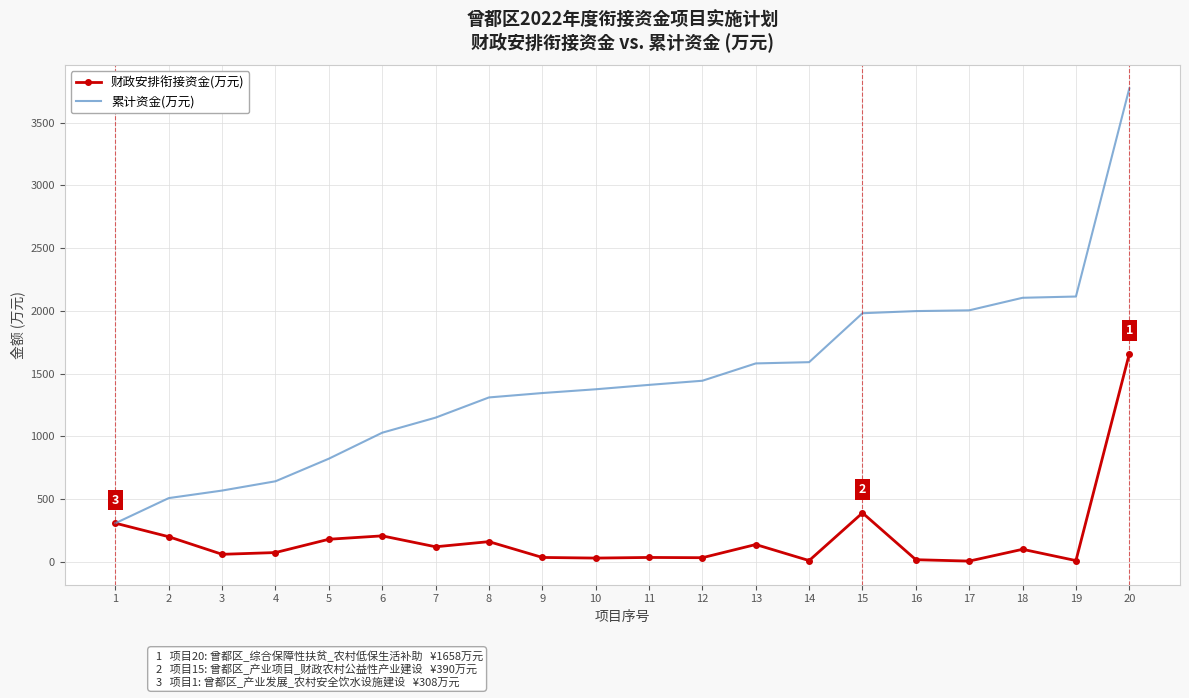

The value of 财政安排衔接资金(万元) at 20 is 1658. True or false?

True